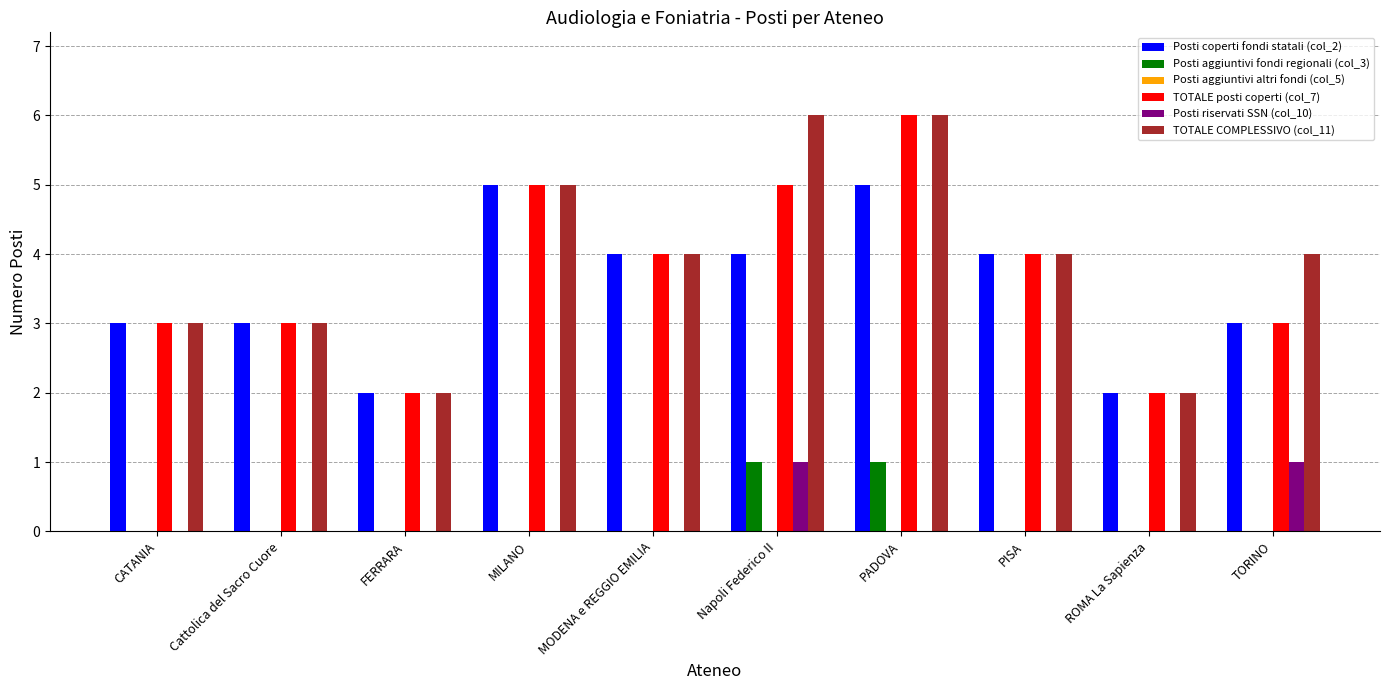

Is the value of Posti aggiuntivi fondi regionali (col_3) at FERRARA greater than the value of Posti coperti fondi statali (col_2) at PADOVA?

No